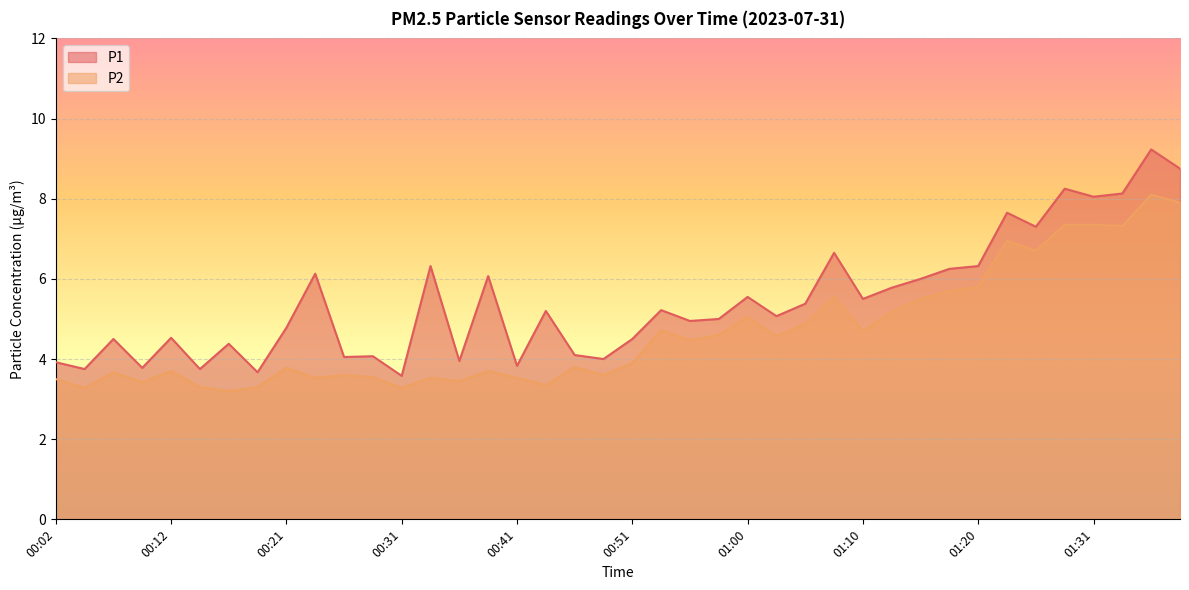

True or false: P2 and P1 cross at least once.

False